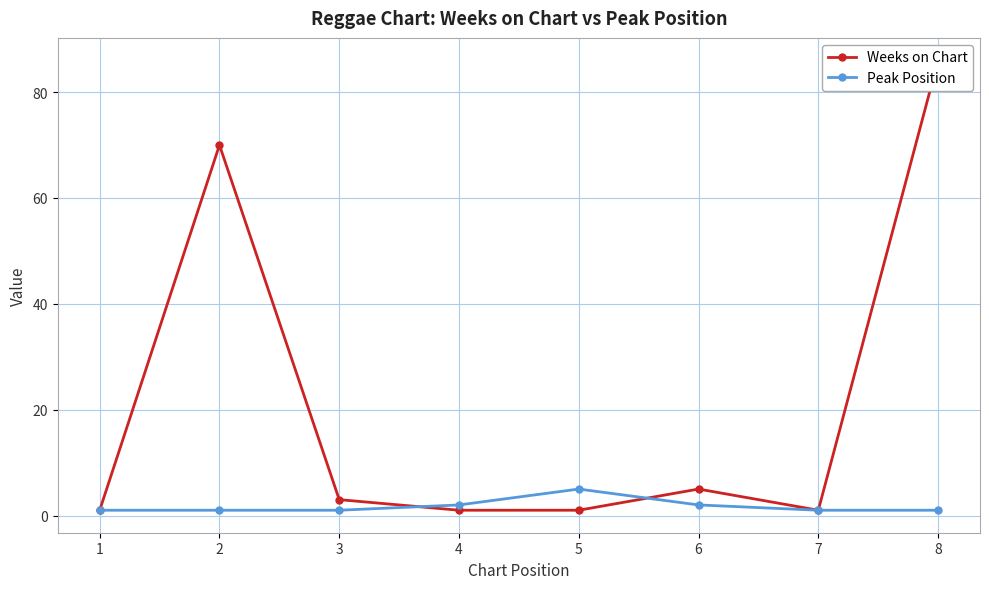

Between 4 and 6, which series saw the biggest shift?

Weeks on Chart